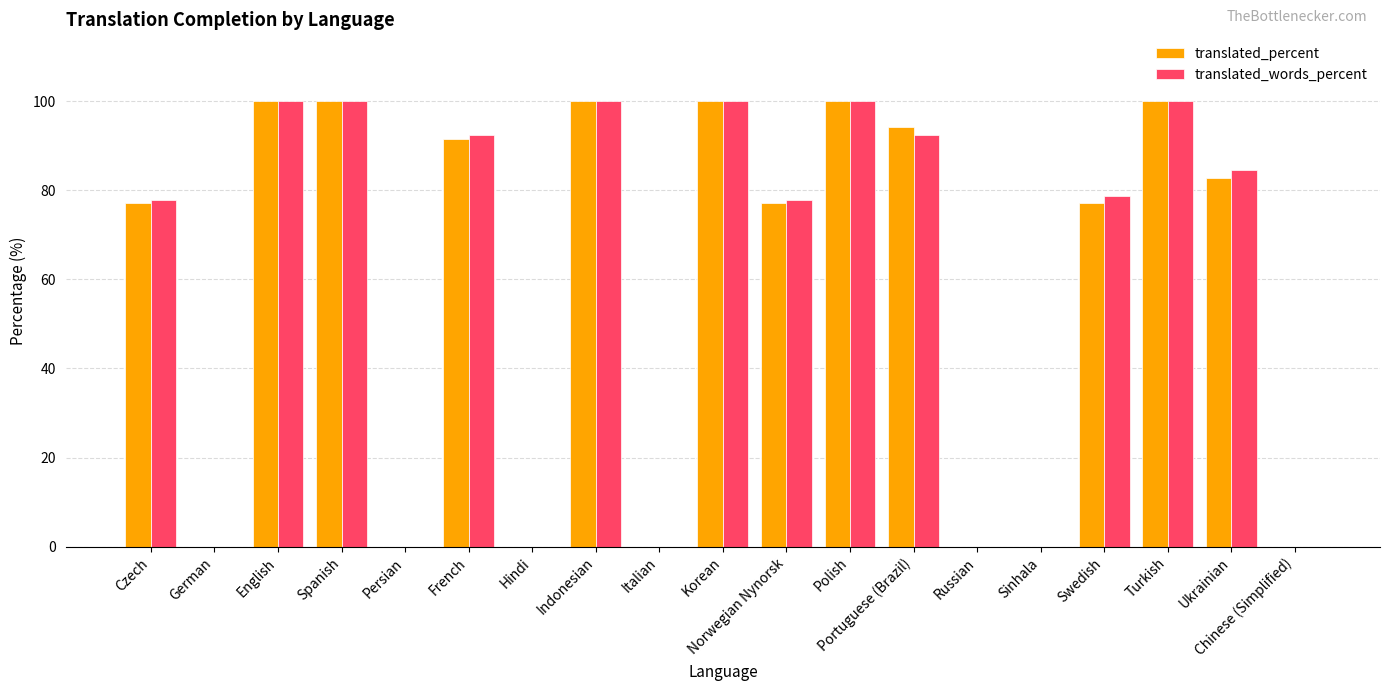

What are all the series names shown in the legend?

translated_percent, translated_words_percent